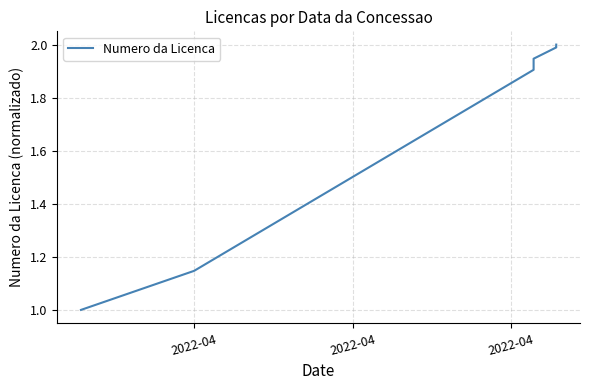

Reading left to right, list all the values displayed in this chart.

1.0	1.1	1.9	1.9	2.0	2.0	2.0